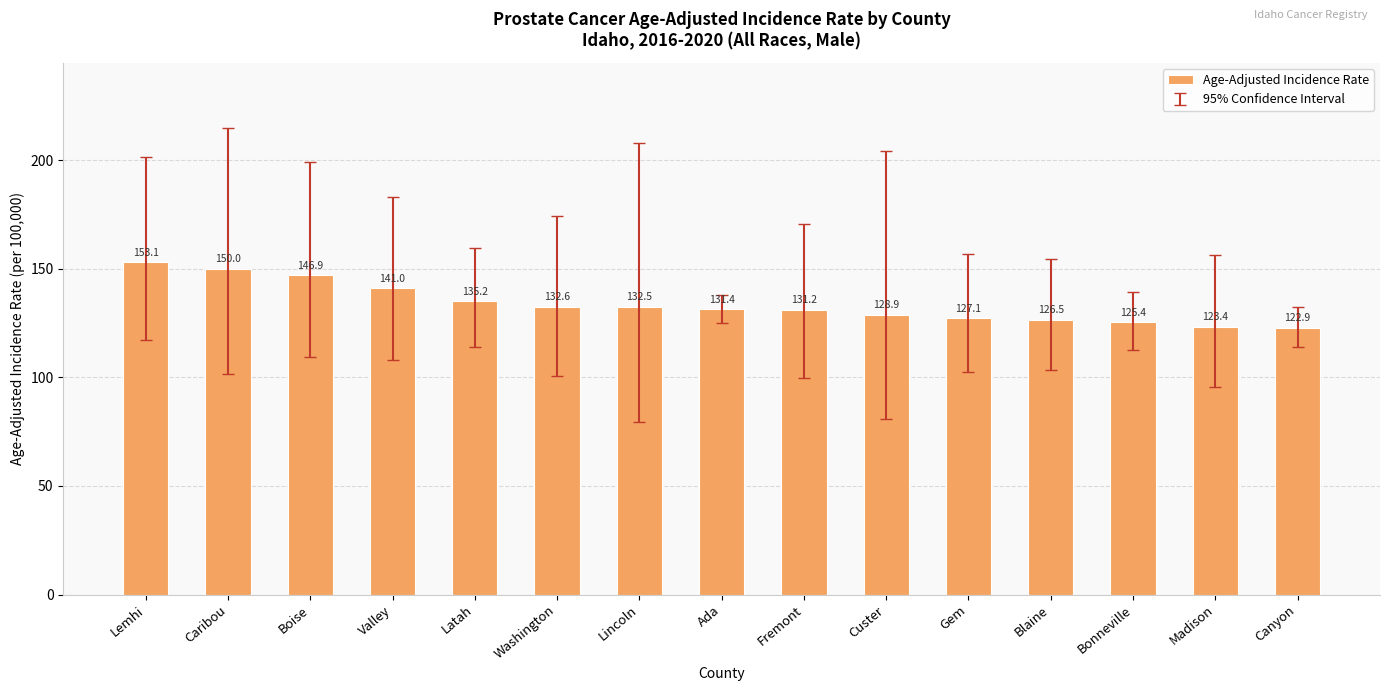

What is the ratio of the value at Latah to the value at Madison?

1.1